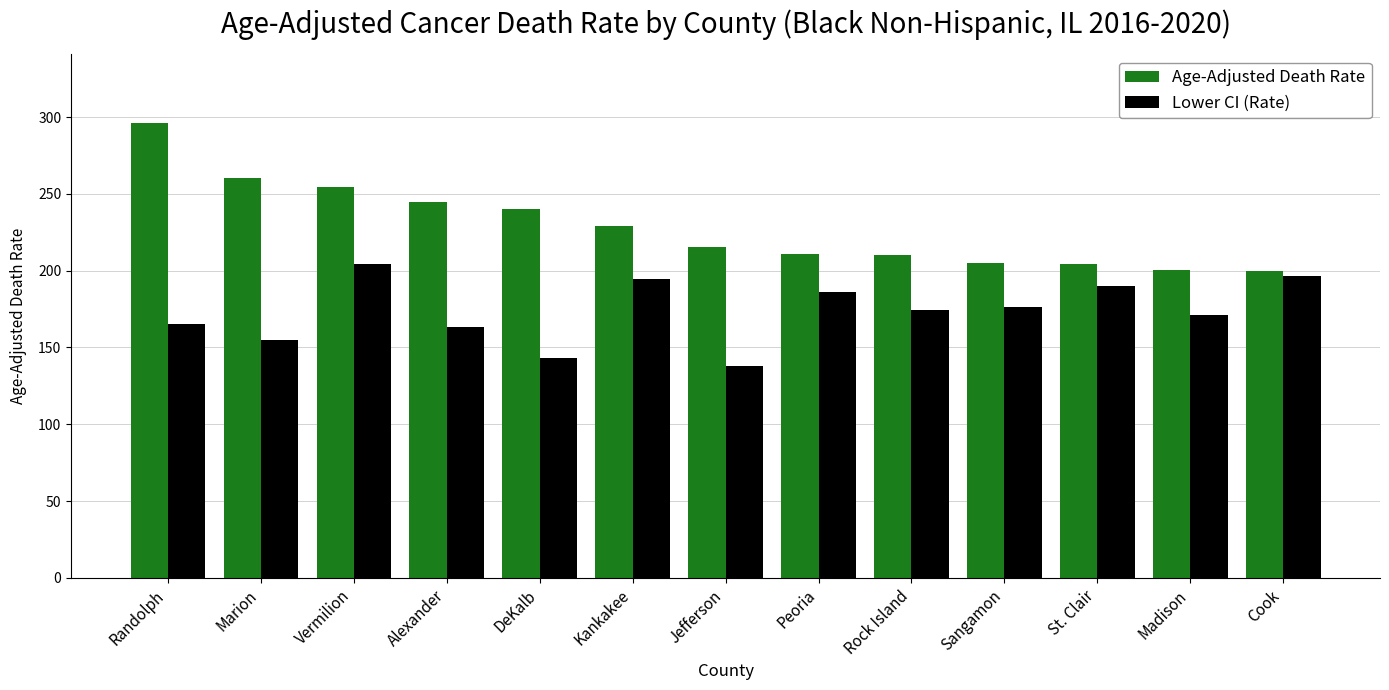

Is it true that Age-Adjusted Death Rate equals 97.4 at DeKalb?

False